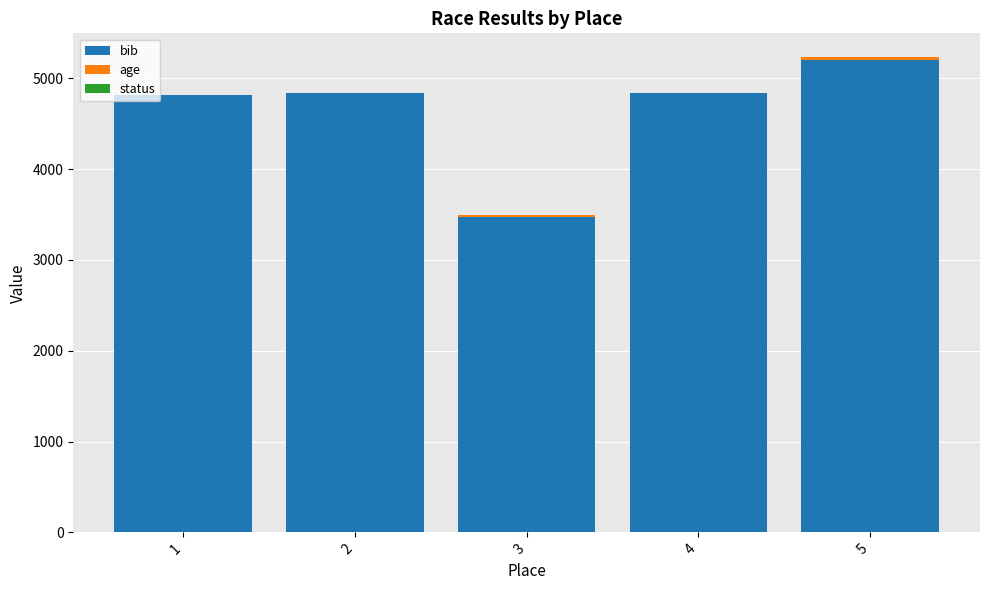

At which category is the sum across all series the highest?

5